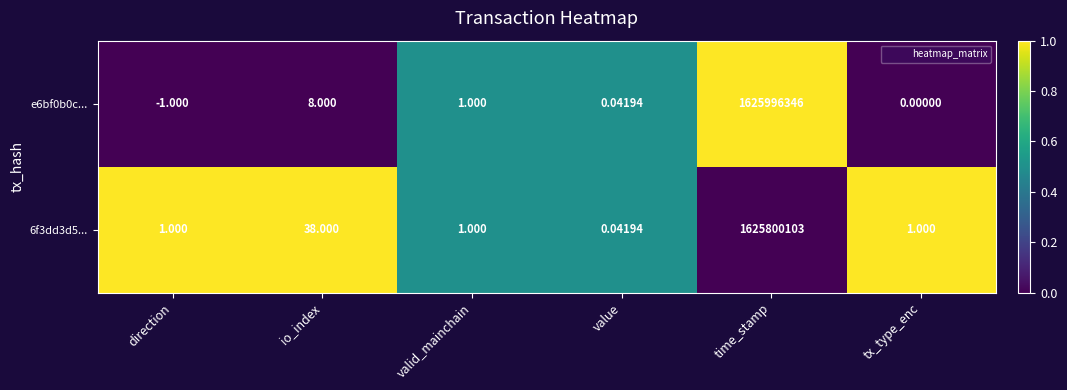

Which label corresponds to the largest value in the chart?

time_stamp